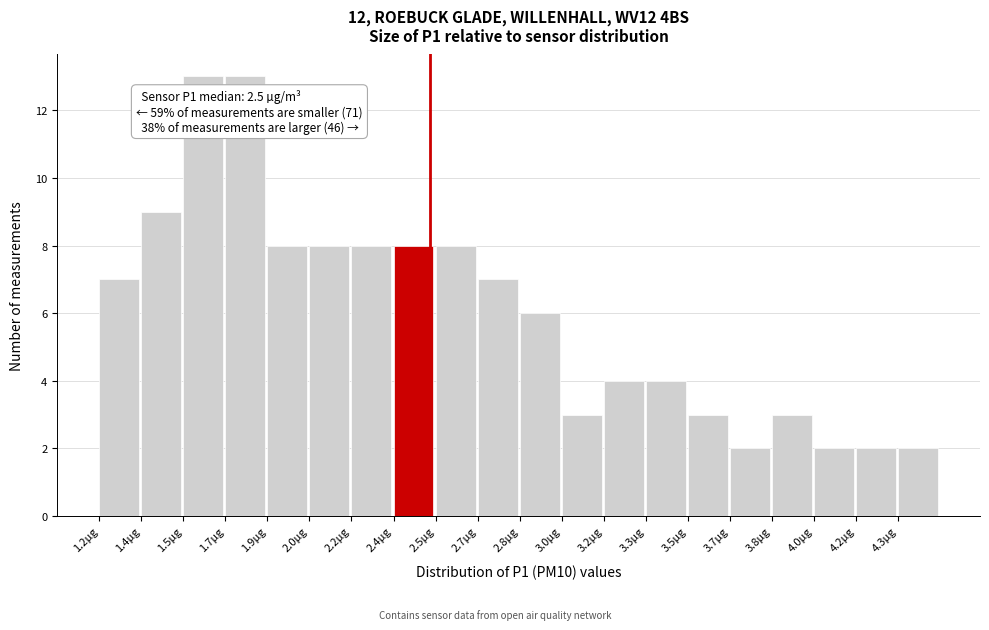

Reading right to left, extract all data points from this chart.

2	2	2	3	2	3	4	4	3	6	7	8	8	8	8	8	13	13	9	7